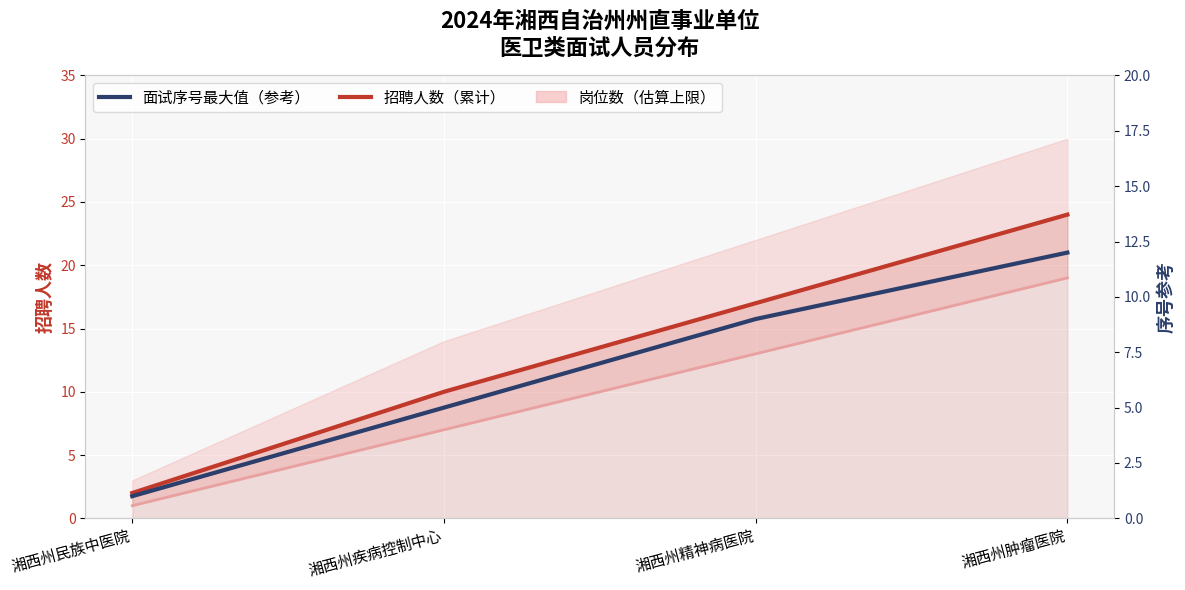

What is the sum of the 岗位数（估算下限） values at 湘西州肿瘤医院 and 湘西州民族中医院?

20